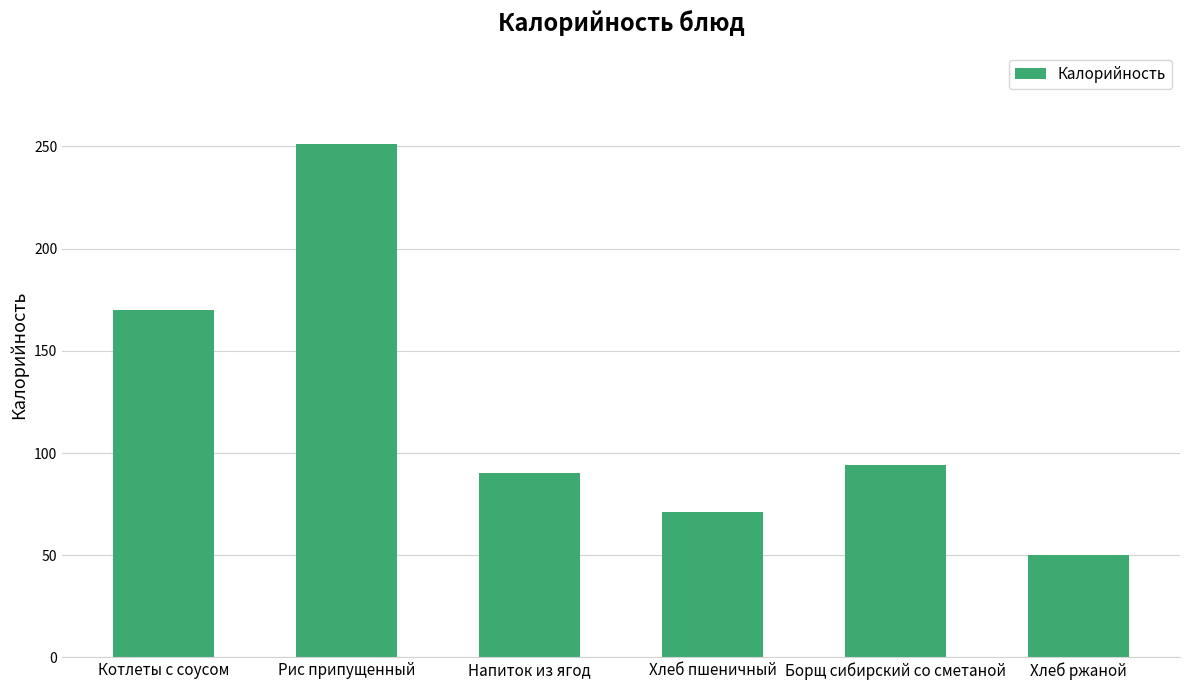

Where does the data first go above 94?

Котлеты с соусом